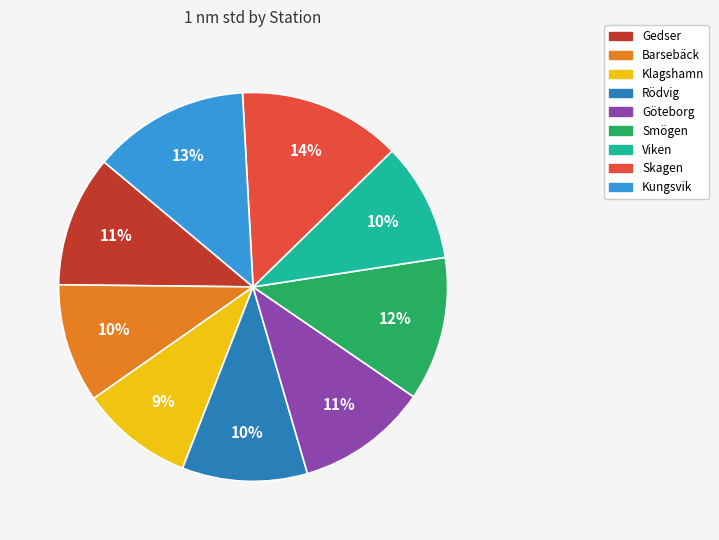

How many slices are in this pie chart?

9